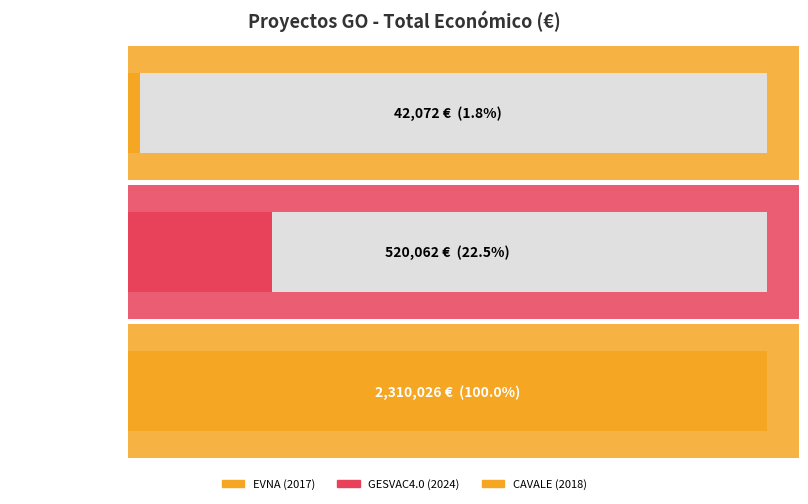

What is the label of the 3rd bar from the right?

EVNA (2017)